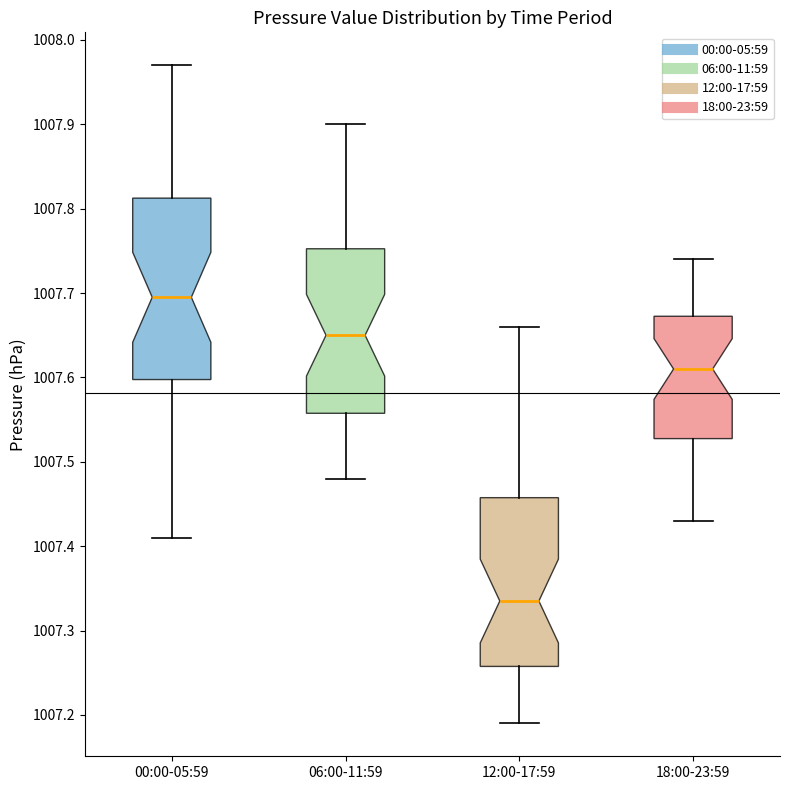

Which box is the tallest, from its lower edge to its upper edge?

00:00-05:59